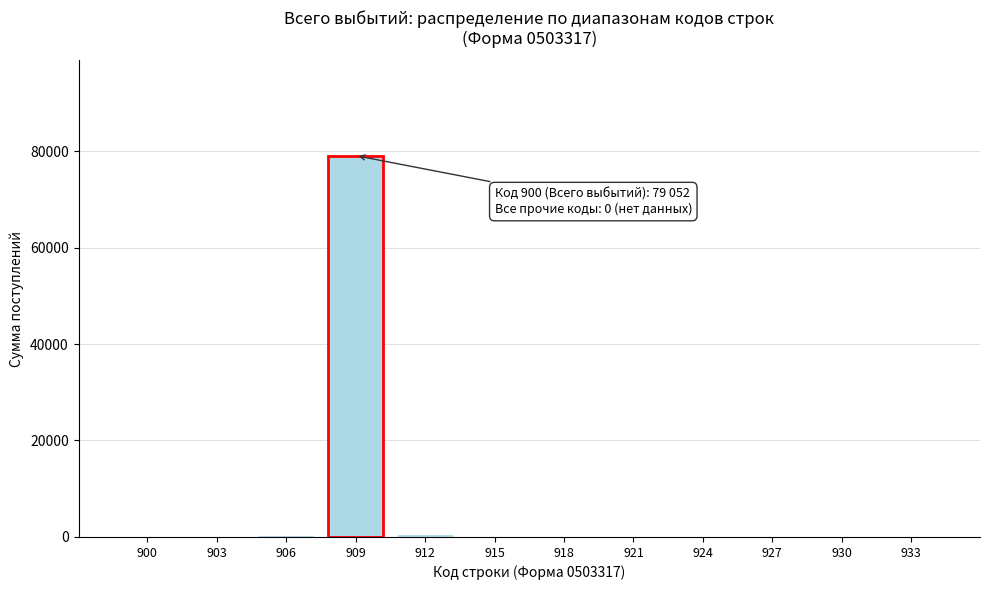

The value at 909 is 20165. True or false?

False